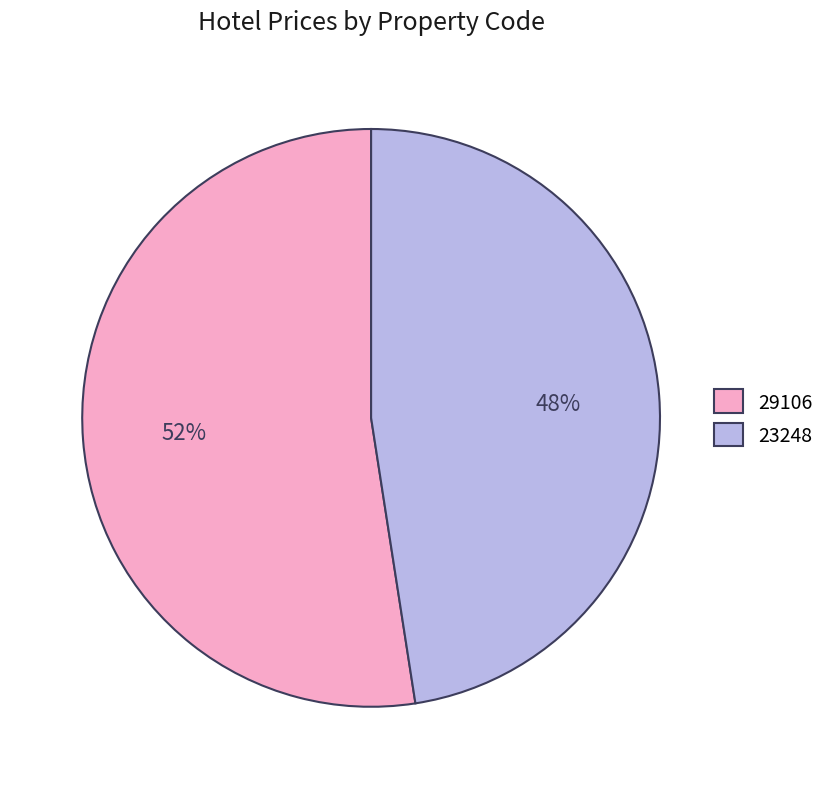

Rank the categories by value from highest to lowest.

29106, 23248